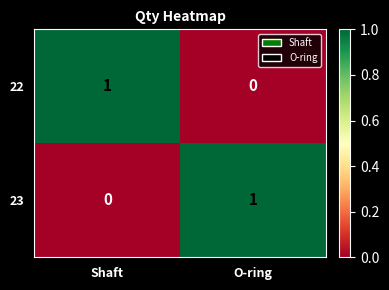

Rank the series at O-ring from lowest to highest value.

22, 23